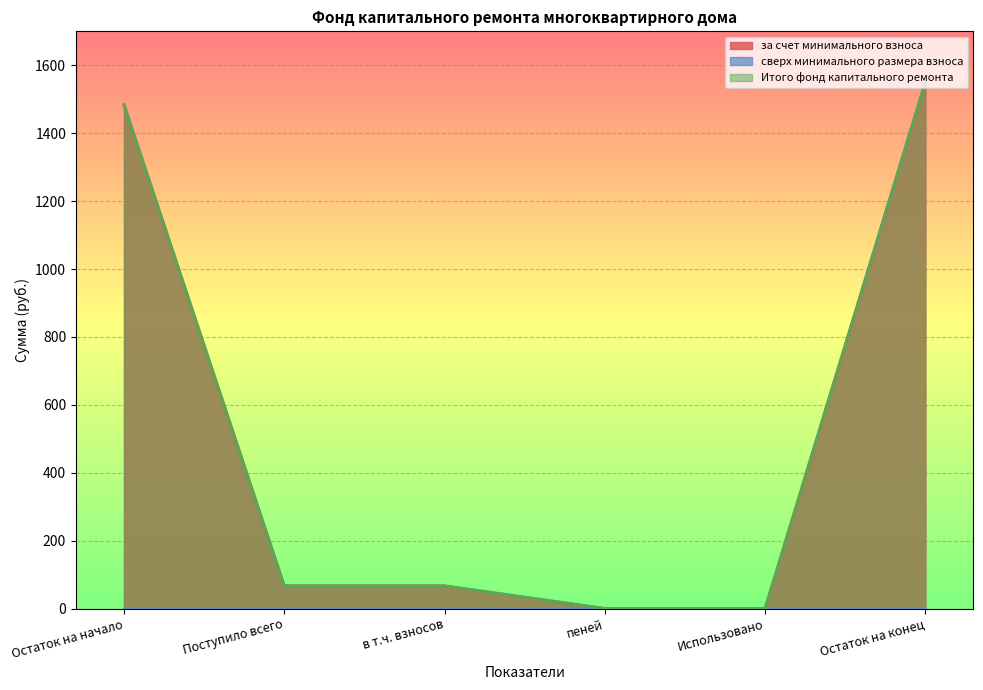

At which category does the chart reach its peak across all series?

Остаток на конец